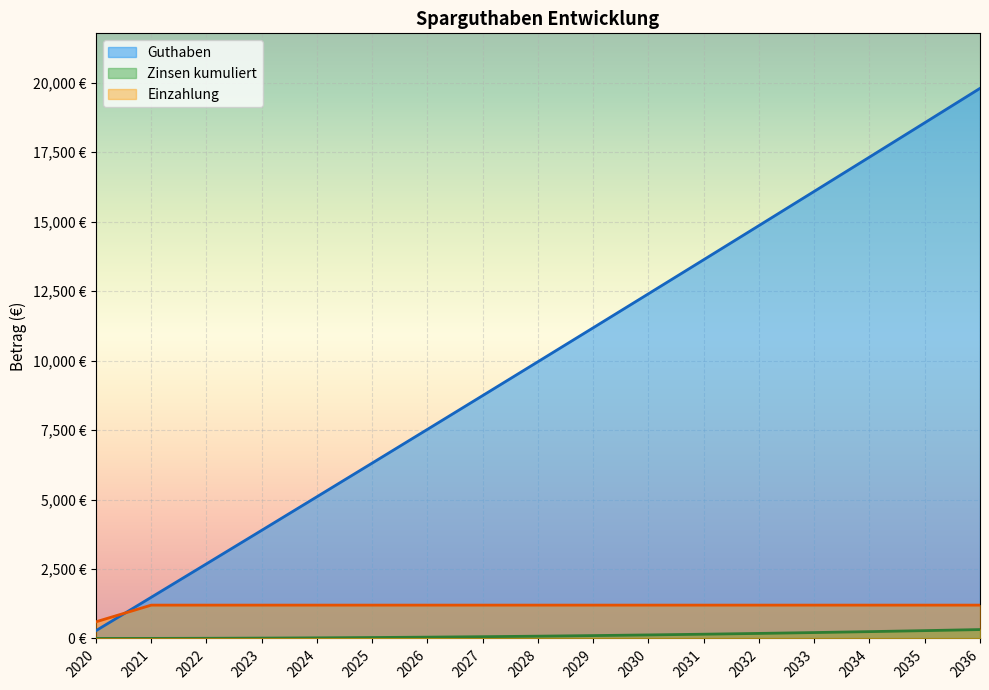

What is the minimum value for Zinsen kumuliert?

0.6